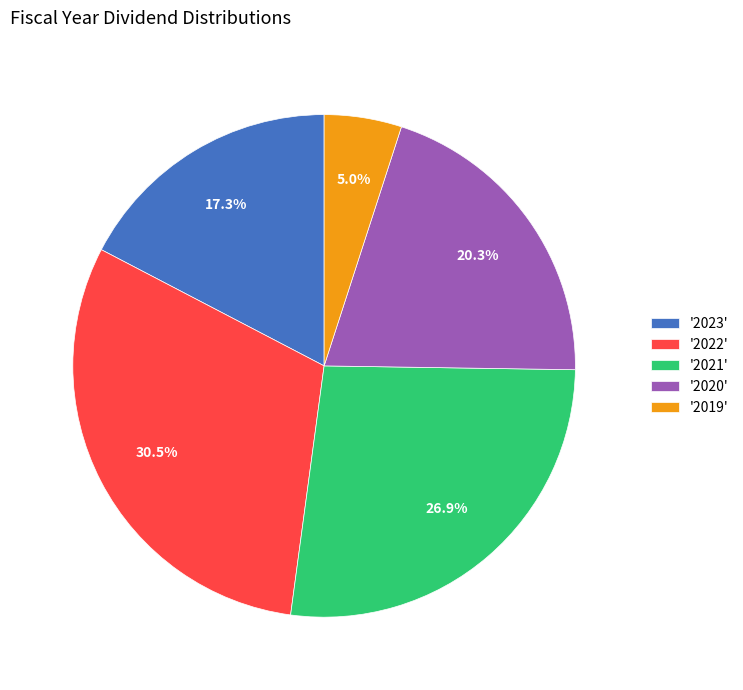

Rank the categories by value from highest to lowest.

'2022', '2021', '2020', '2023', '2019'